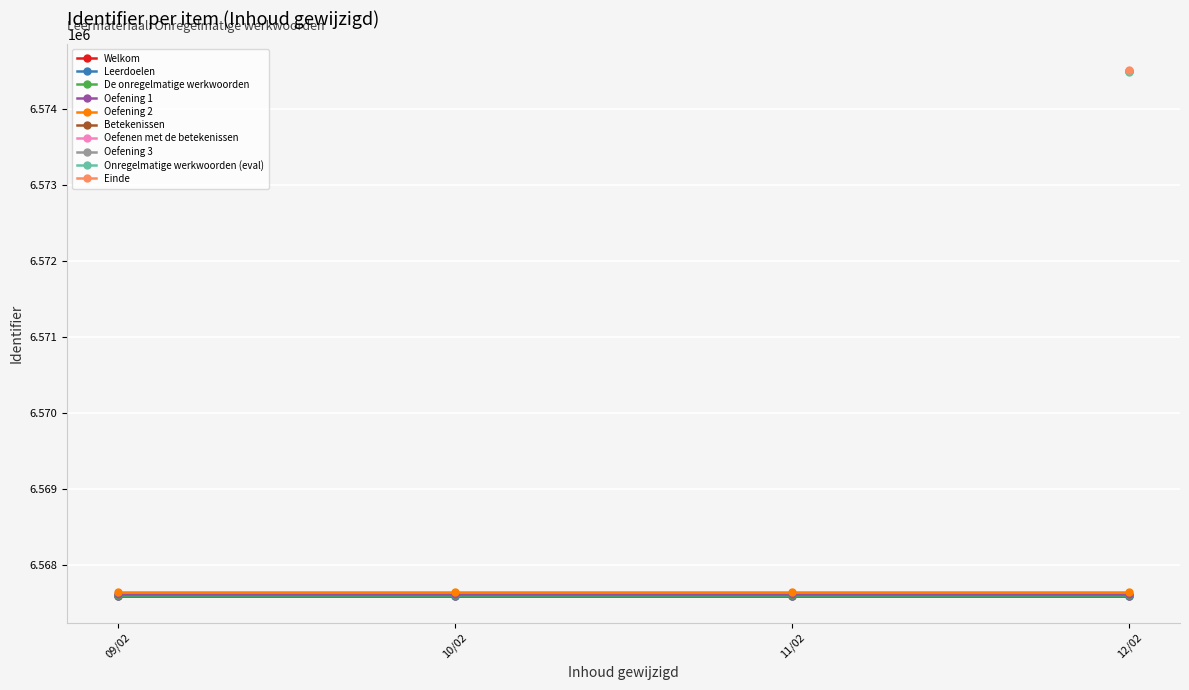

Which series changed the most between 09/02 and 12/02?

Welkom